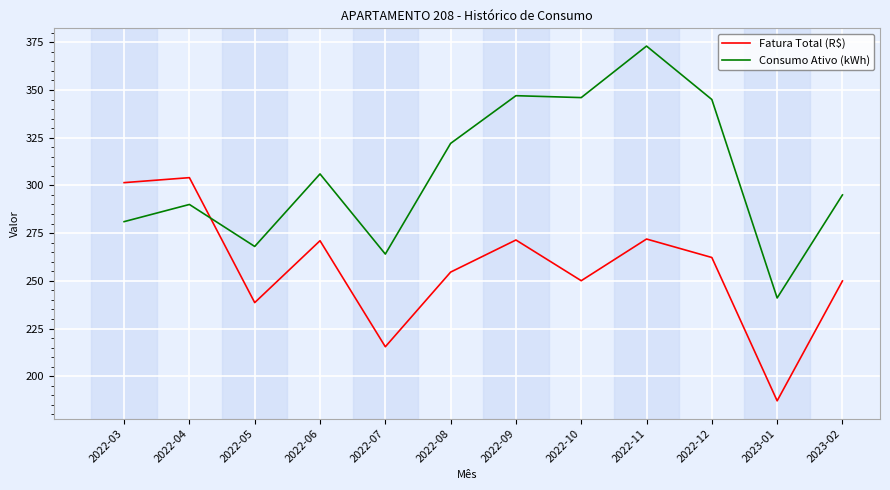

Which series has the largest range (max minus min)?

Consumo Ativo (kWh)